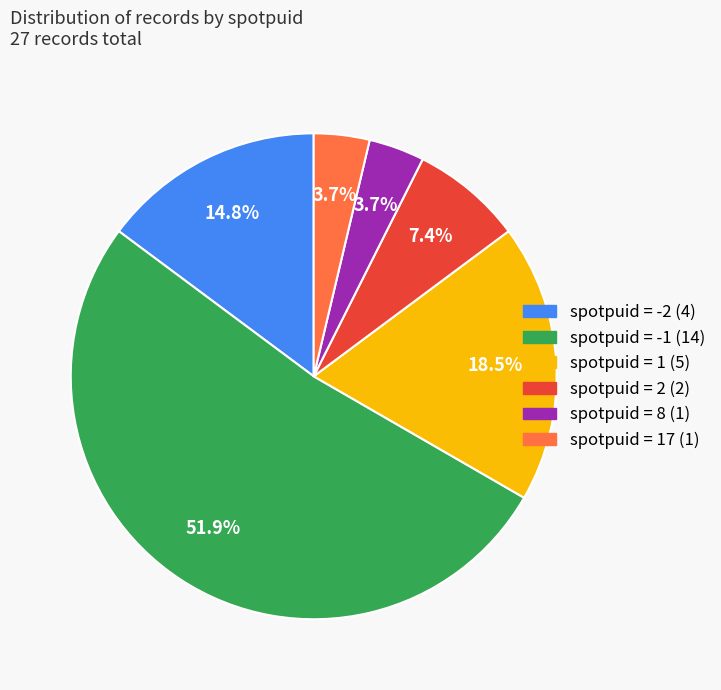

Is there a majority slice in this chart?

Yes